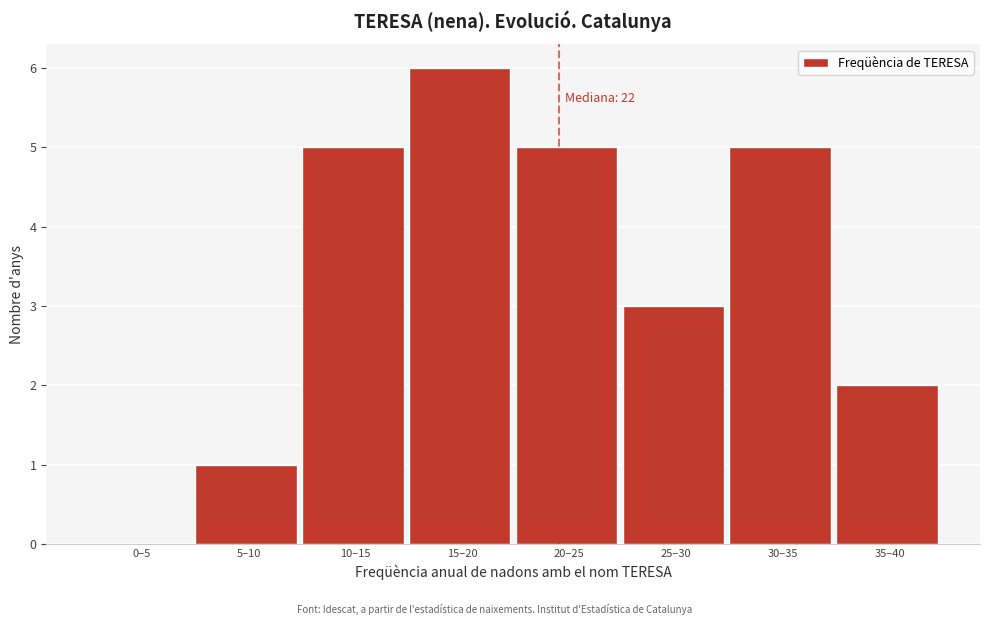

Reading right to left, transcribe all the data shown in this chart.

35–40=2	30–35=5	25–30=3	20–25=5	15–20=6	10–15=5	5–10=1	0–5=0